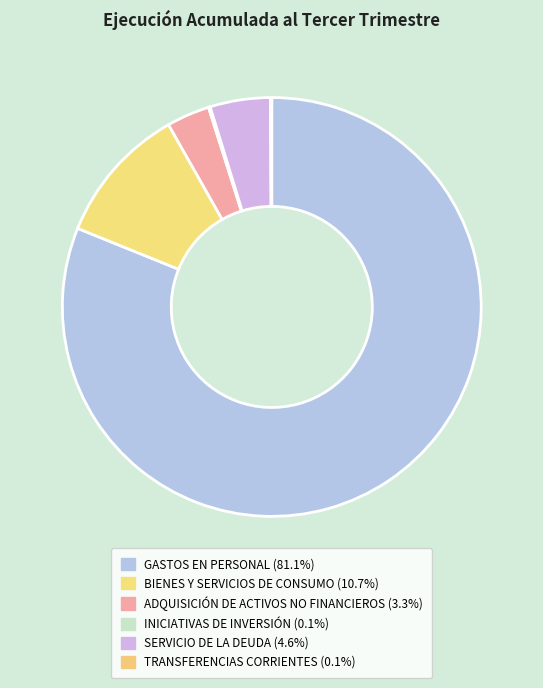

To the nearest percent, what percentage of the pie is GASTOS EN PERSONAL?

81%